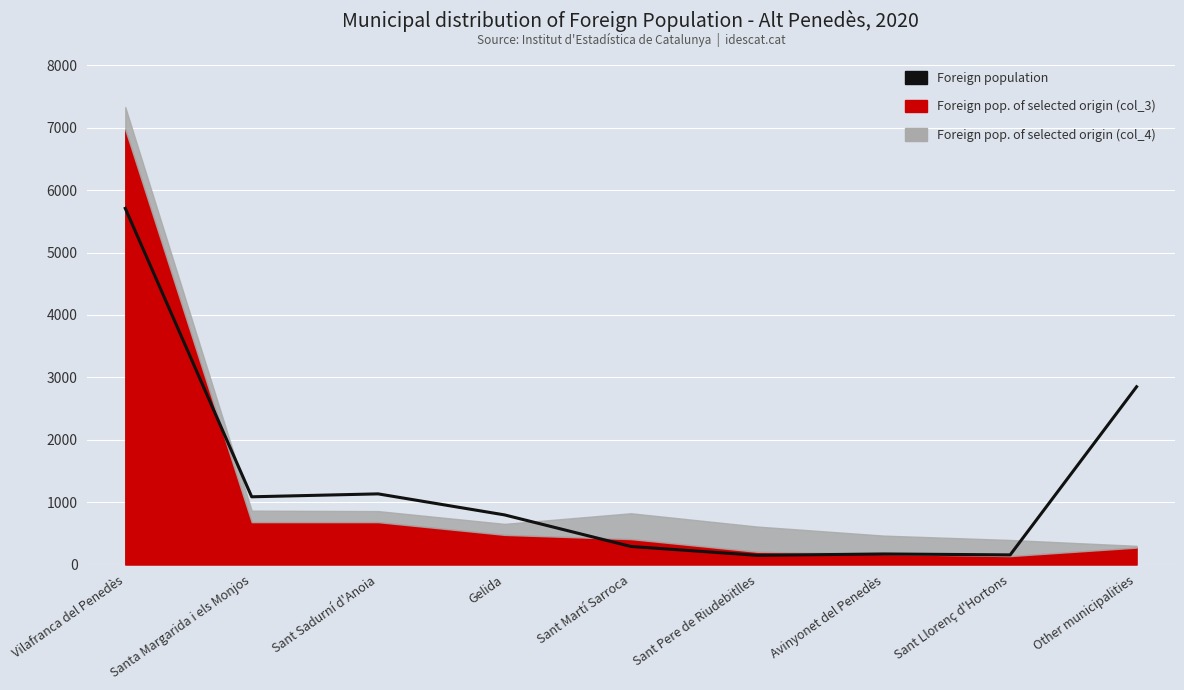

At which label is the value closest to 2928?

Other municipalities